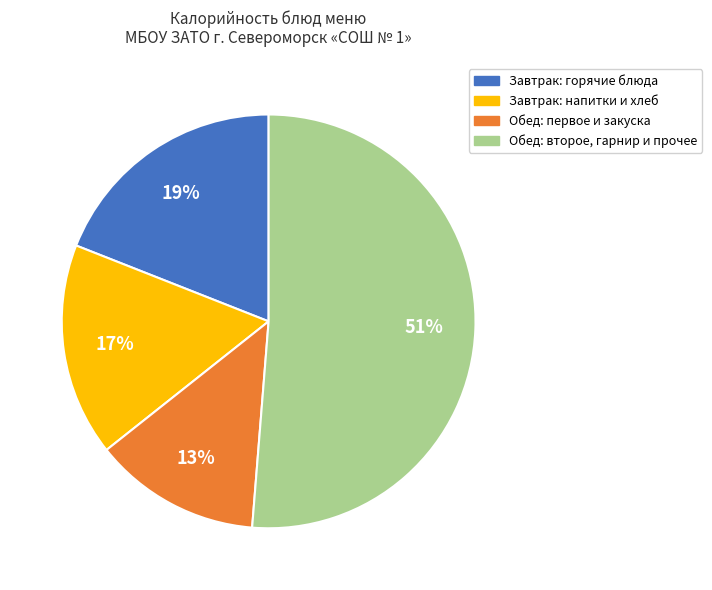

To the nearest percent, what is the difference between the largest and smallest slice percentages?

38%